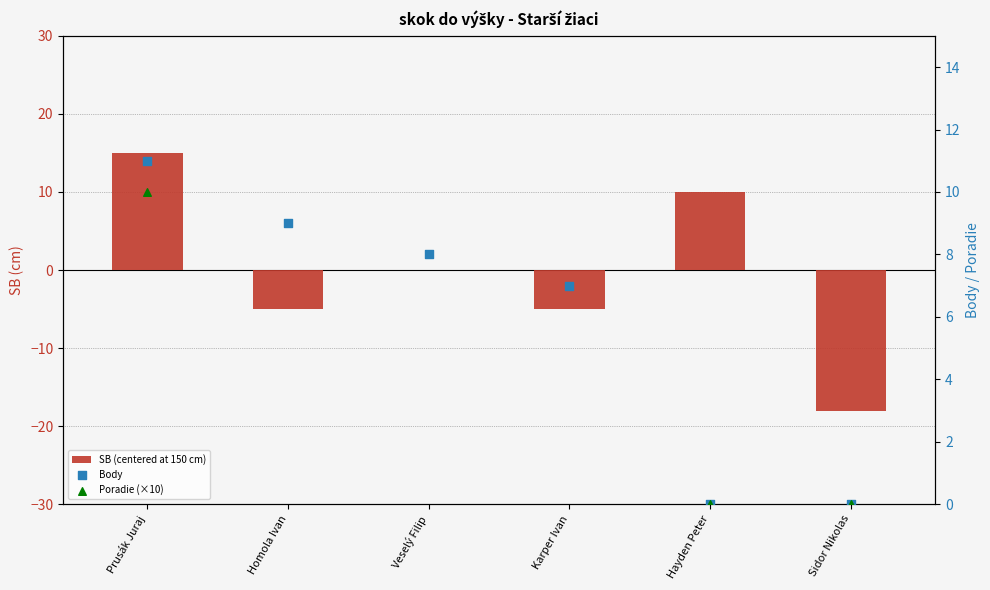

Which series reaches the minimum Y coordinate?

SB (centered at 150 cm)